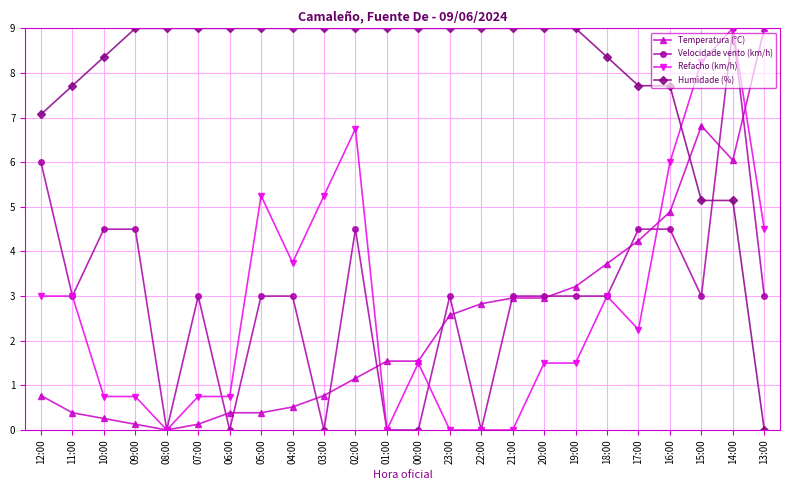

What is the difference between the Velocidade vento (km/h) values at 02:00 and 13:00?

1.5